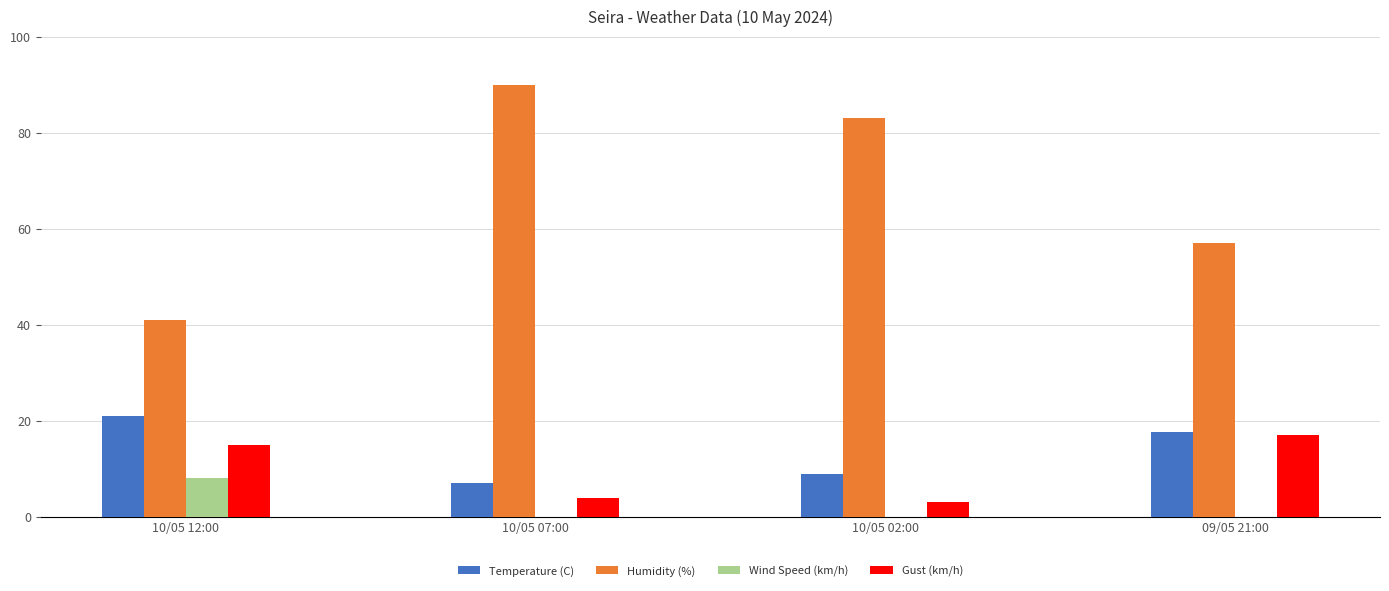

What is the difference between the Temperature (C) values at 10/05 12:00 and 10/05 02:00?

11.9